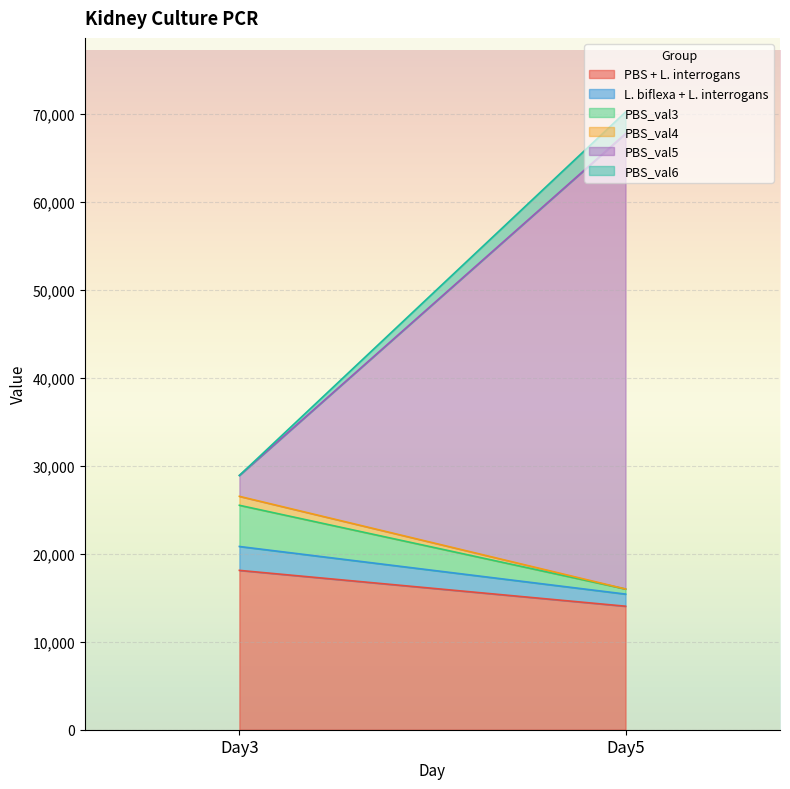

What is the maximum value shown in the chart?

51759.8